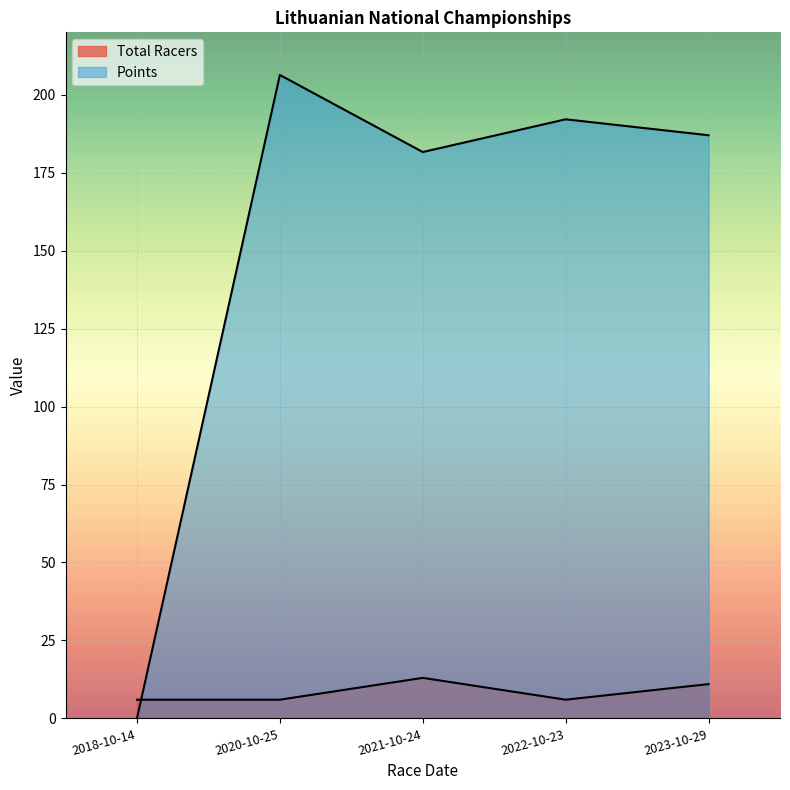

What is the greatest value displayed?

206.3